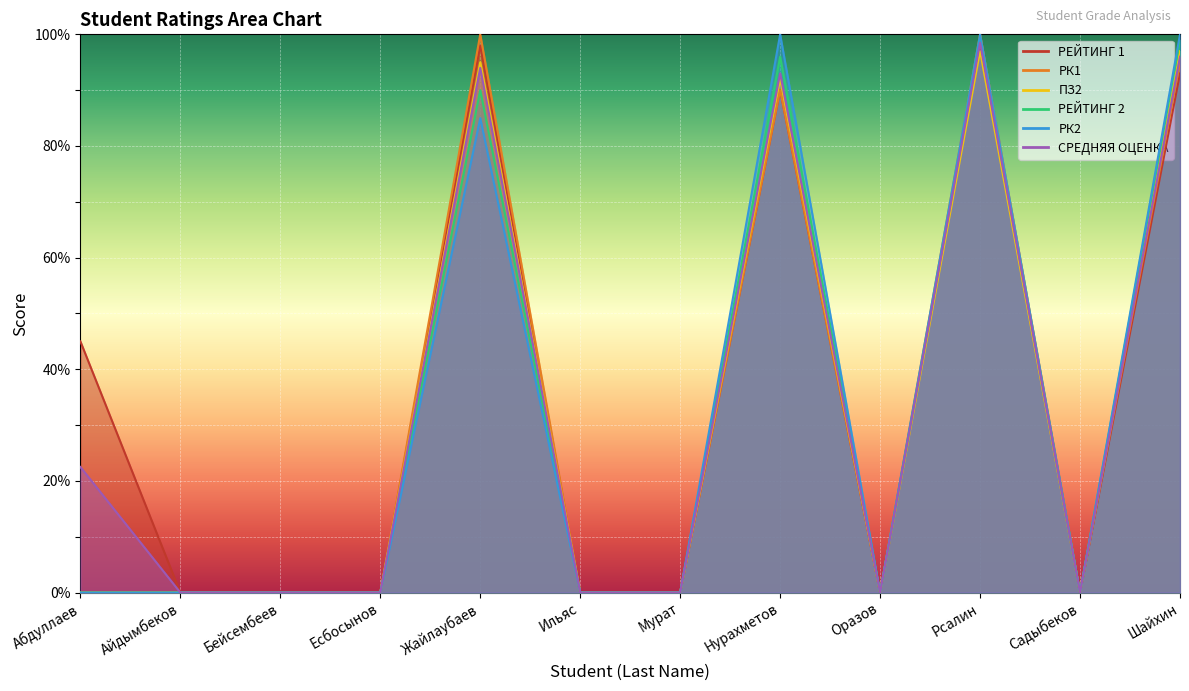

Where is the first local minimum for СРЕДНЯЯ ОЦЕНКА?

Оразов